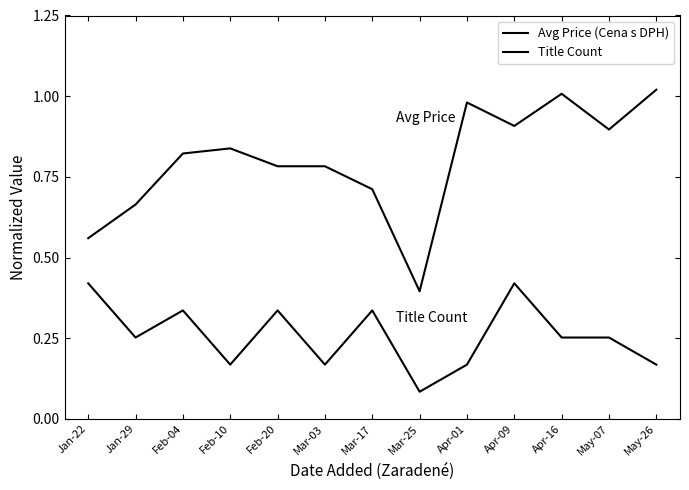

Does the chart display data point markers on the line(s)?

No